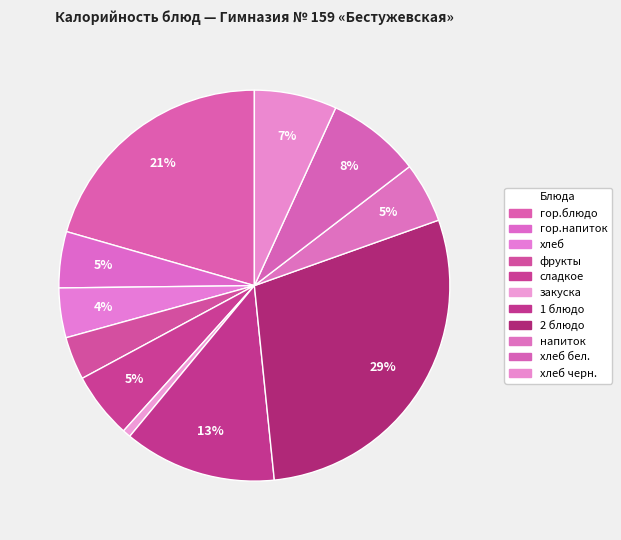

Count the number of slices in the pie.

11